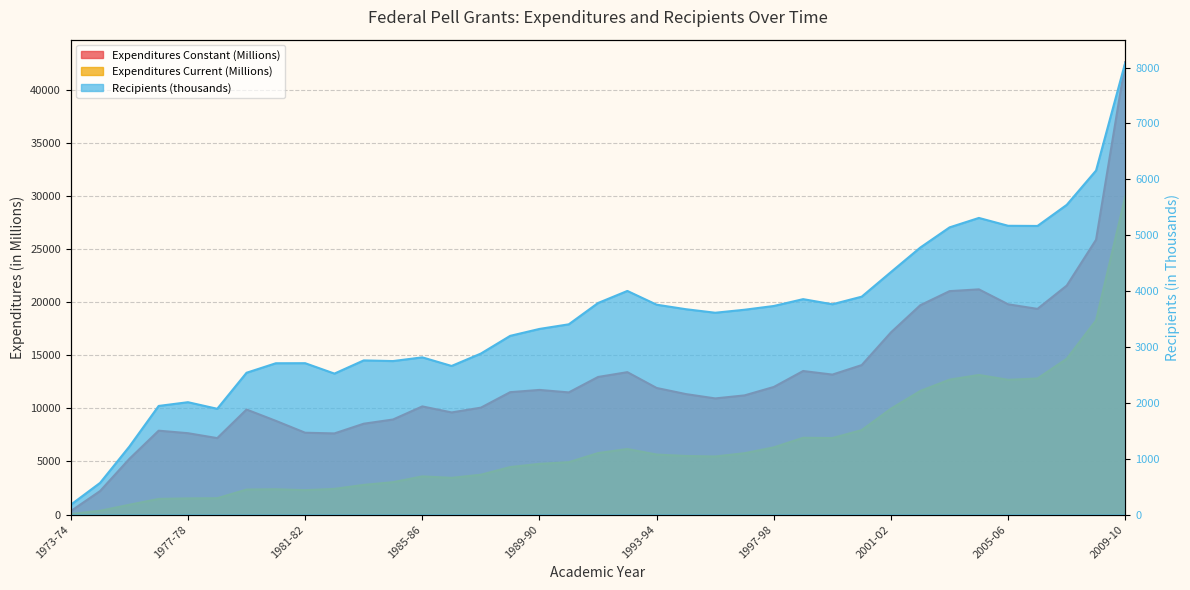

Does the chart have visible grid lines?

Yes